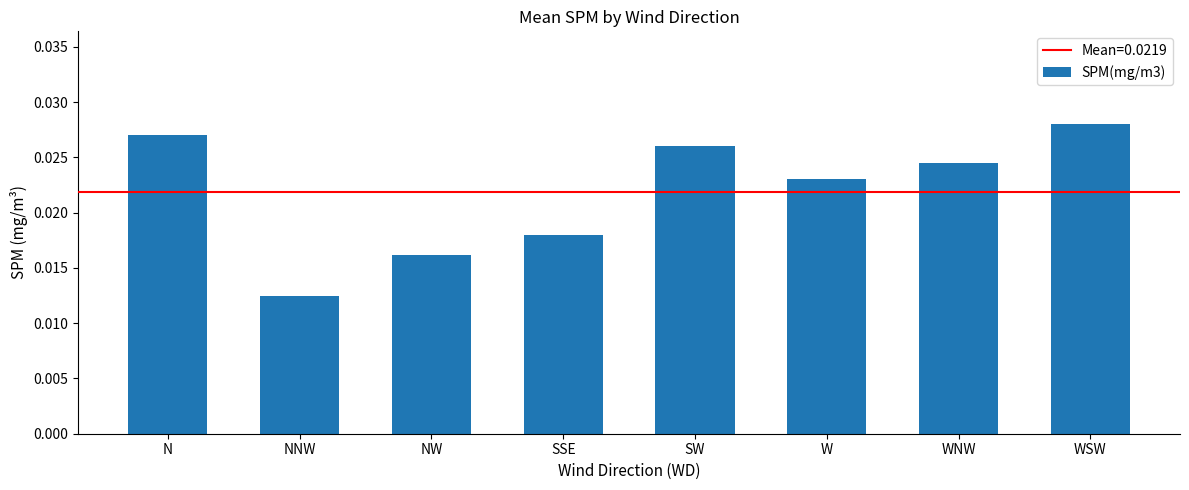

Where is the data nearest to the value 0?

NNW